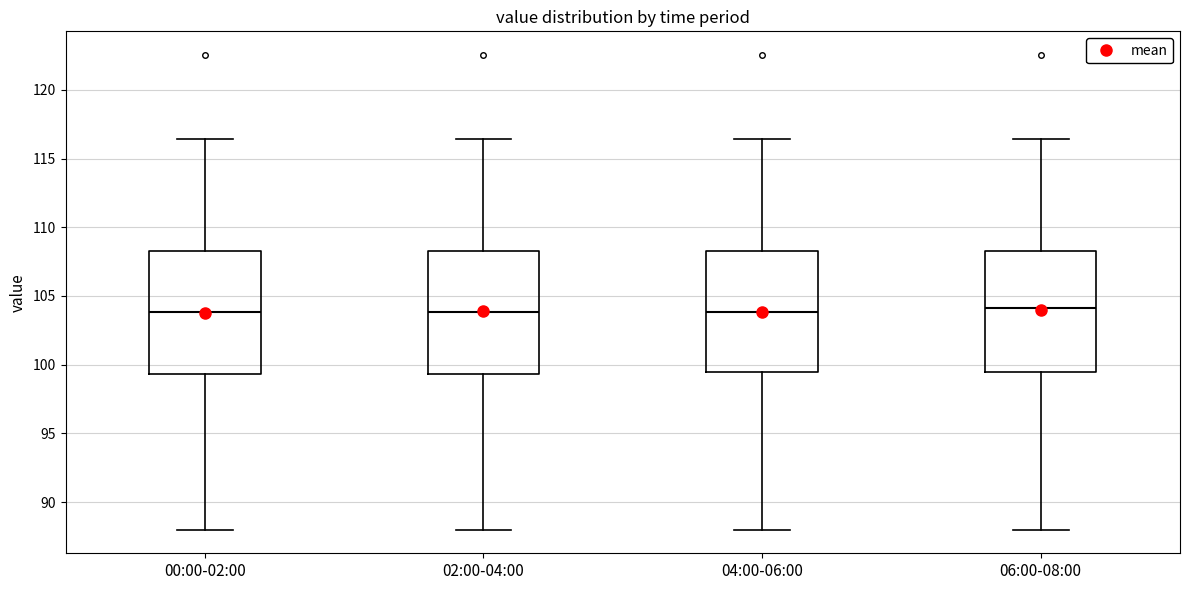

Reading left to right, read every box against the y-axis: the position of its median line, the range the box covers, and the ends of its whiskers. The values are not printed on the chart, so give them approximately, as read against the axis.

00:00-02:00: median 104.0, box 99.5 to 108.5, whiskers 88.0 to 116.5
02:00-04:00: median 104.0, box 99.5 to 108.5, whiskers 88.0 to 116.5
04:00-06:00: median 104.0, box 99.5 to 108.5, whiskers 88.0 to 116.5
06:00-08:00: median 104.0, box 99.5 to 108.5, whiskers 88.0 to 116.5